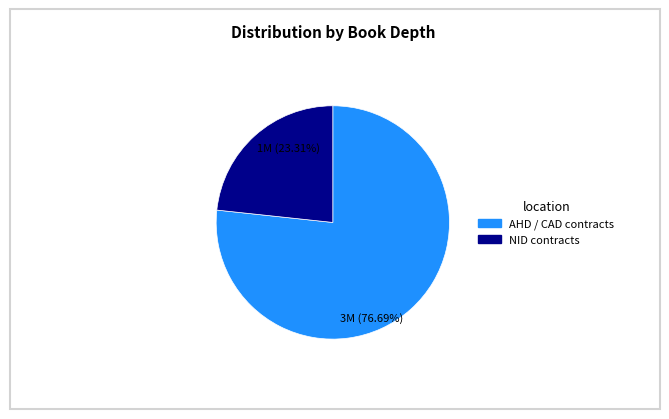

To the nearest percent, what is the difference between the largest and smallest slice percentages?

53%